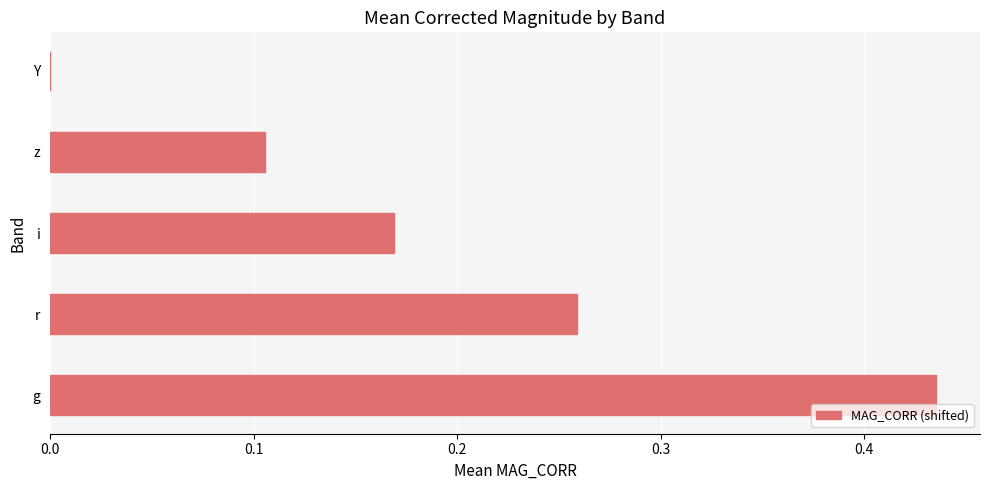

How many values are above zero?

4